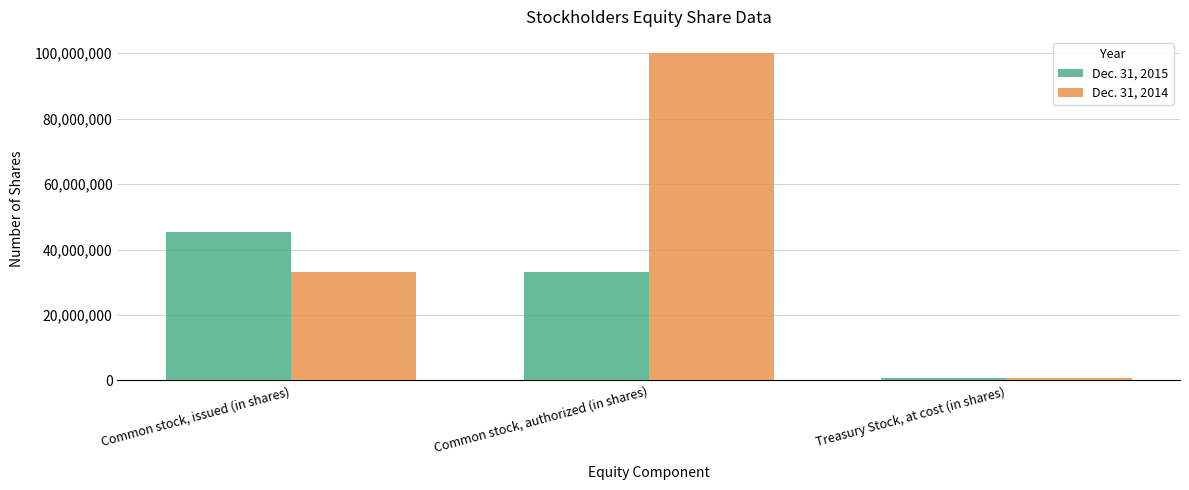

List the series in order of their peak value, lowest first.

Dec. 31, 2015, Dec. 31, 2014